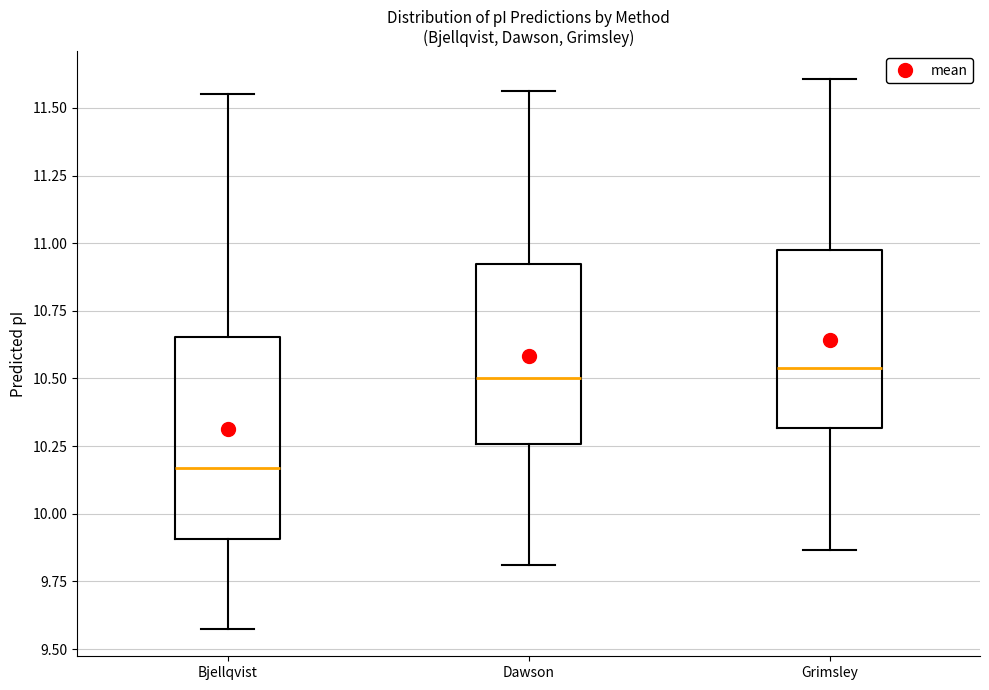

Reading left to right, transcribe this box plot: for each box, give where its median line is, the range the box spans, and where its two whiskers end, as read against the y-axis. The values are not printed on the chart, so give them approximately, as read against the axis.

Bjellqvist: median 10.15, box 9.90 to 10.65, whiskers 9.60 to 11.55
Dawson: median 10.50, box 10.25 to 10.90, whiskers 9.80 to 11.55
Grimsley: median 10.55, box 10.30 to 11.00, whiskers 9.85 to 11.60